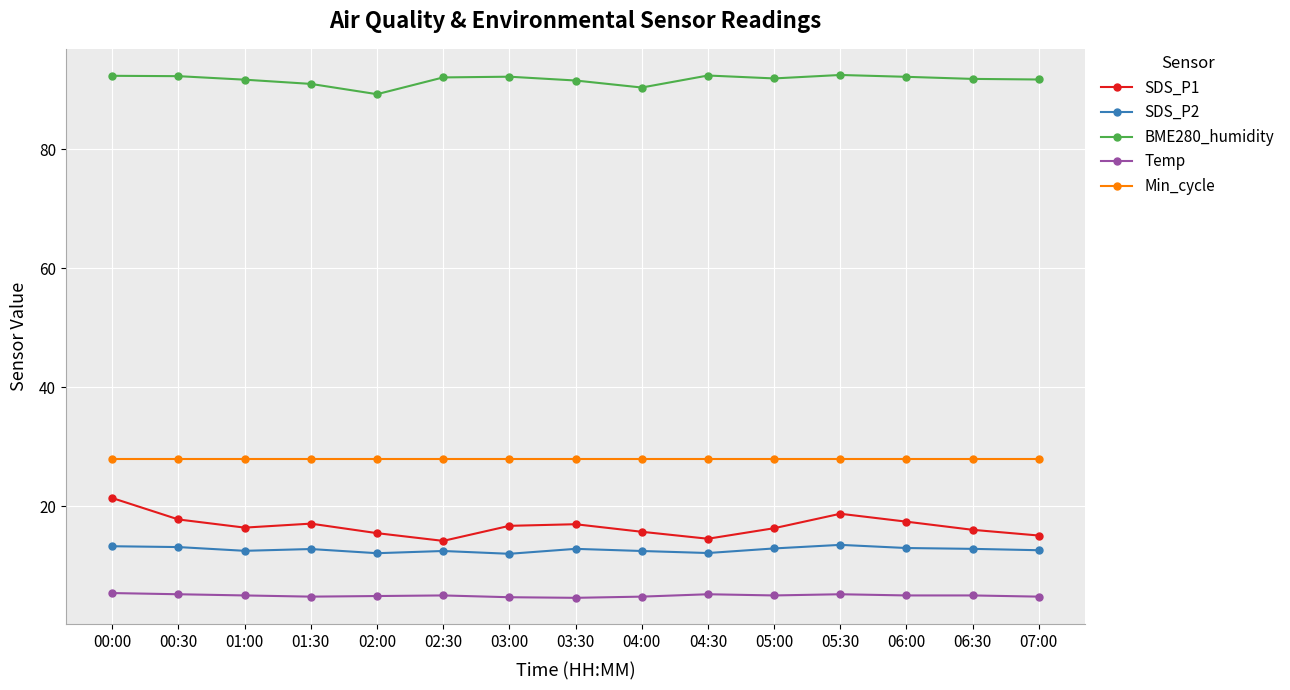

Is it true that Min_cycle equals 28.0 at 05:30?

True